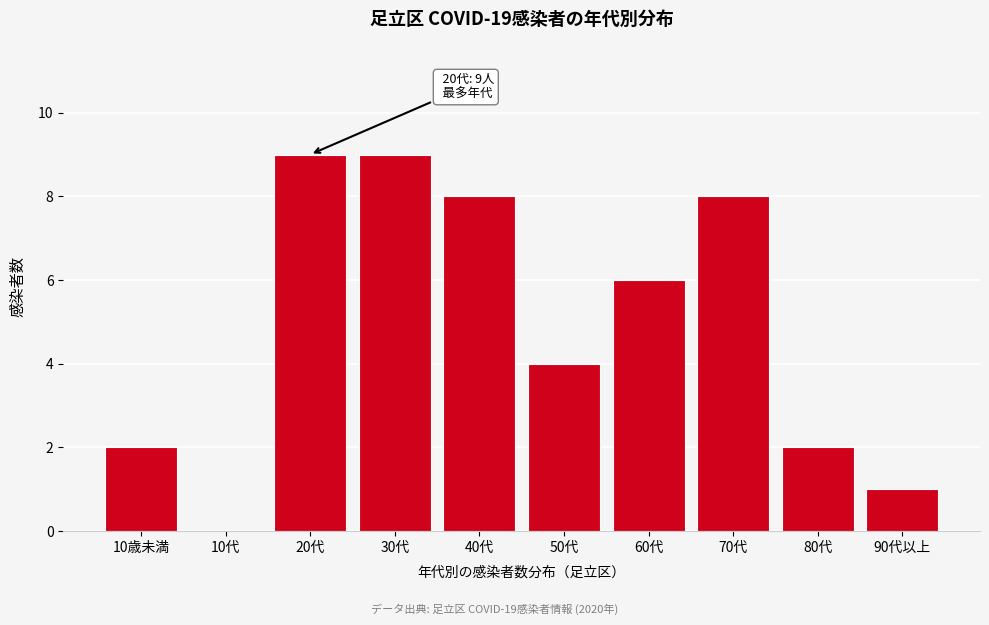

Reading right to left, what are all the values shown in this chart?

90代以上=1	80代=2	70代=8	60代=6	50代=4	40代=8	30代=9	20代=9	10代=0	10歳未満=2